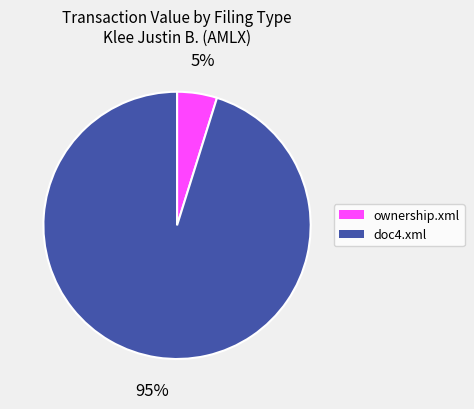

Is there any slice that represents more than half of the pie?

Yes